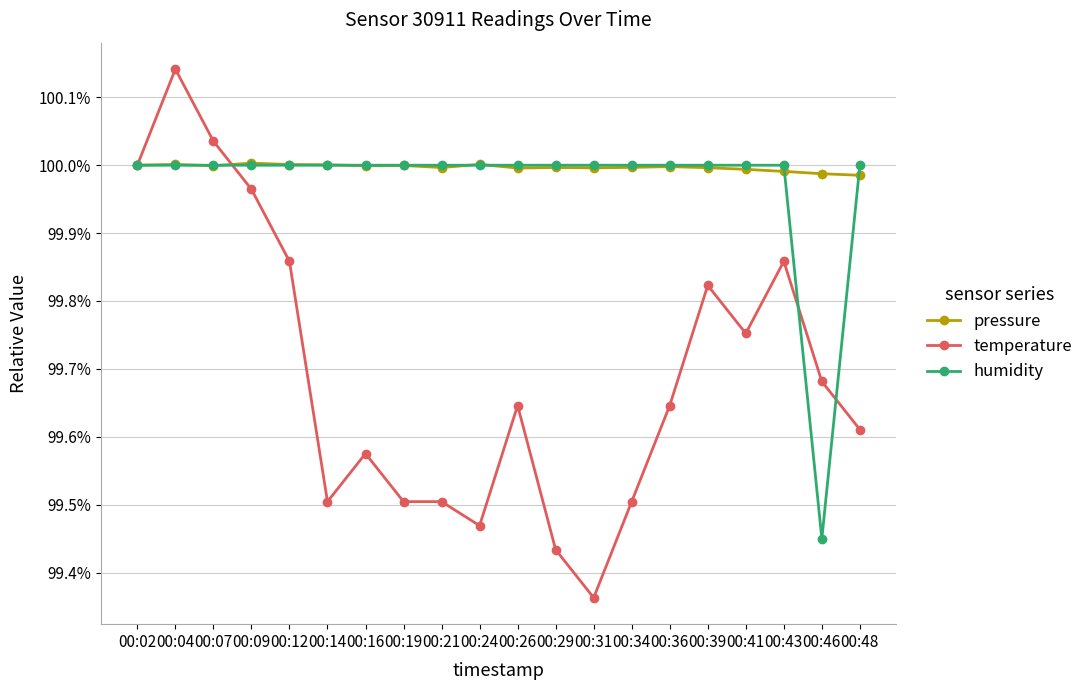

What is the difference between the highest and lowest values at 00:41?

0.2